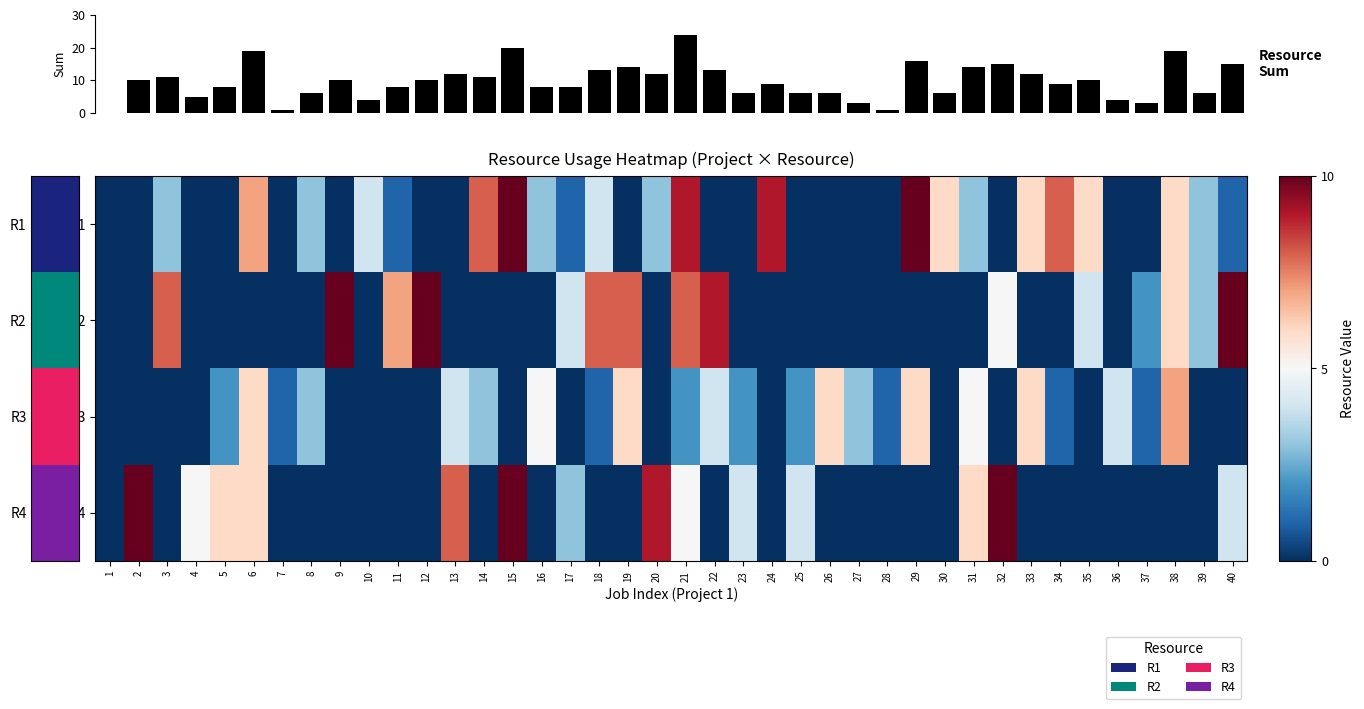

At 23, list the series in order from smallest to largest.

R1, R2, R3, R4